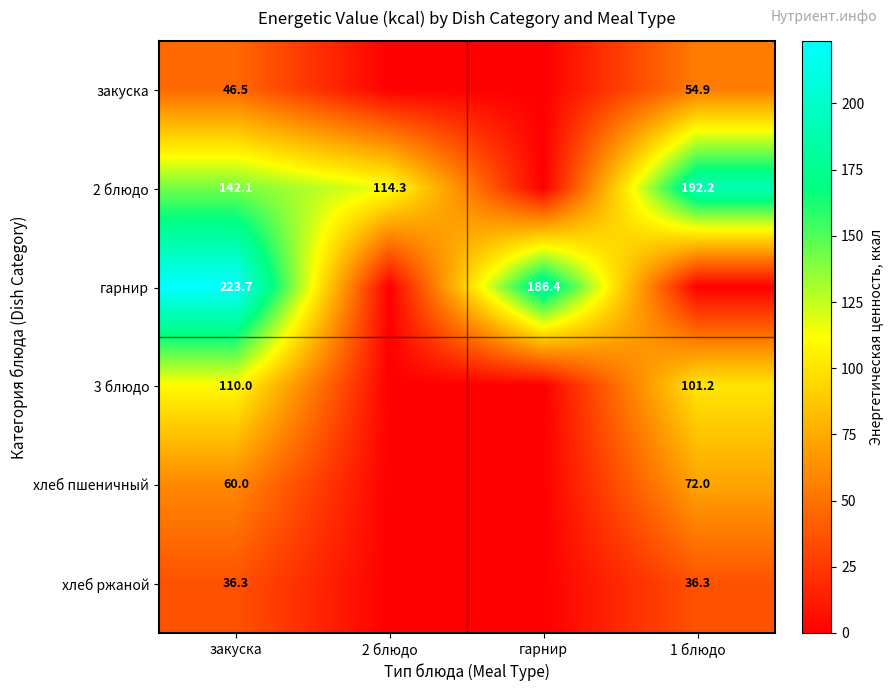

At which category does the chart reach its peak across all series?

закуска